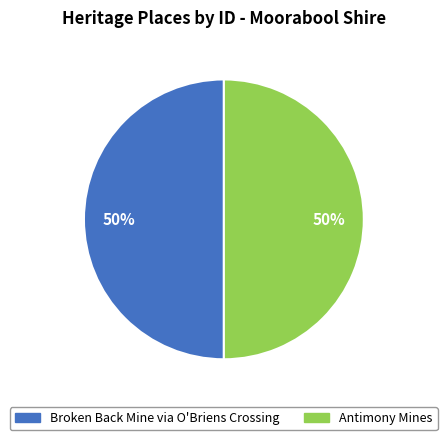

What is the ratio of the value at Antimony Mines to the value at Broken Back Mine via O'Briens Crossing?

1.0